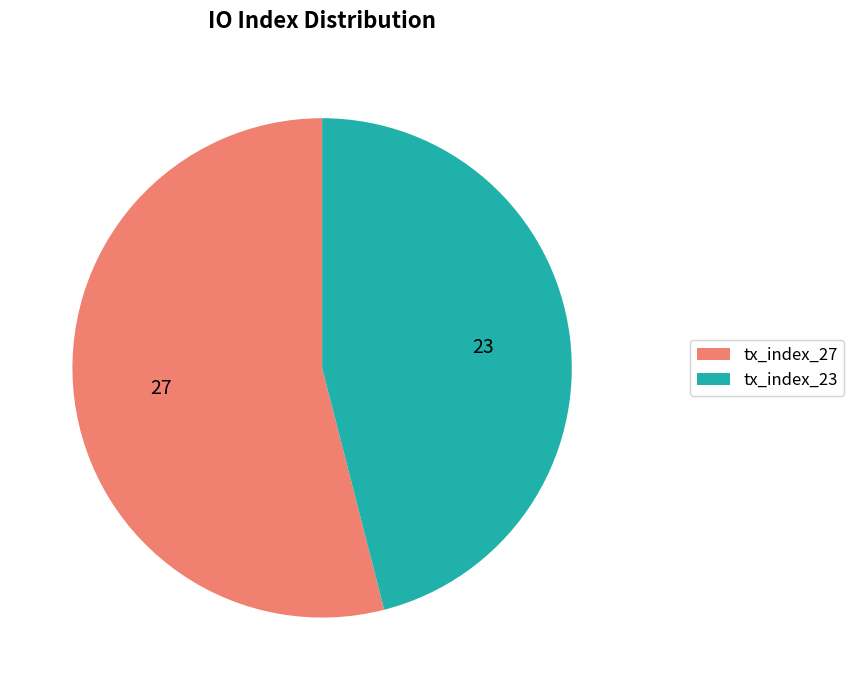

Which category has the smallest portion of the pie?

tx_index_23